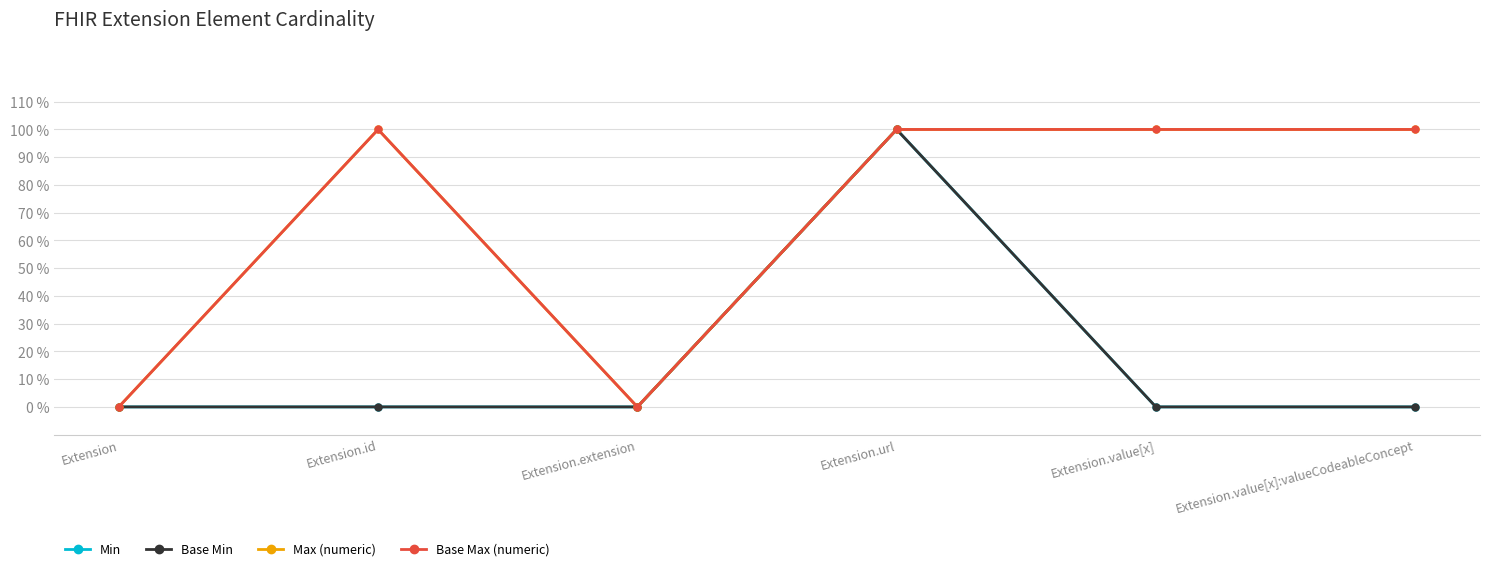

Does the chart have visible grid lines?

Yes